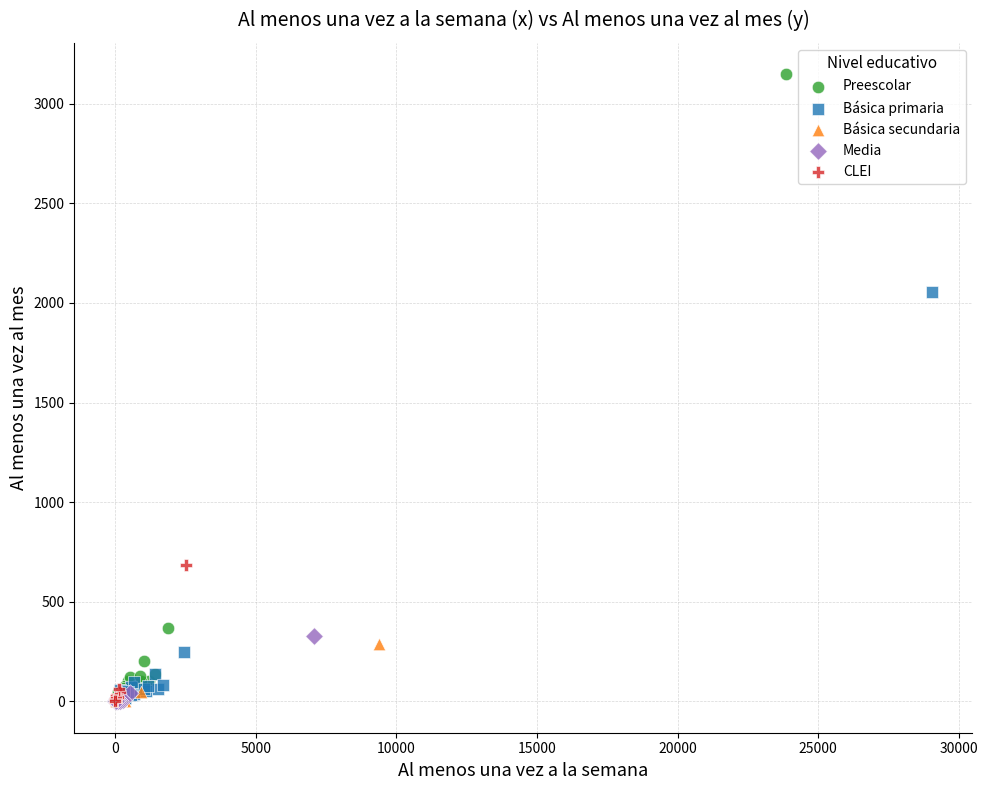

Which series has the widest spread of Y values?

Preescolar